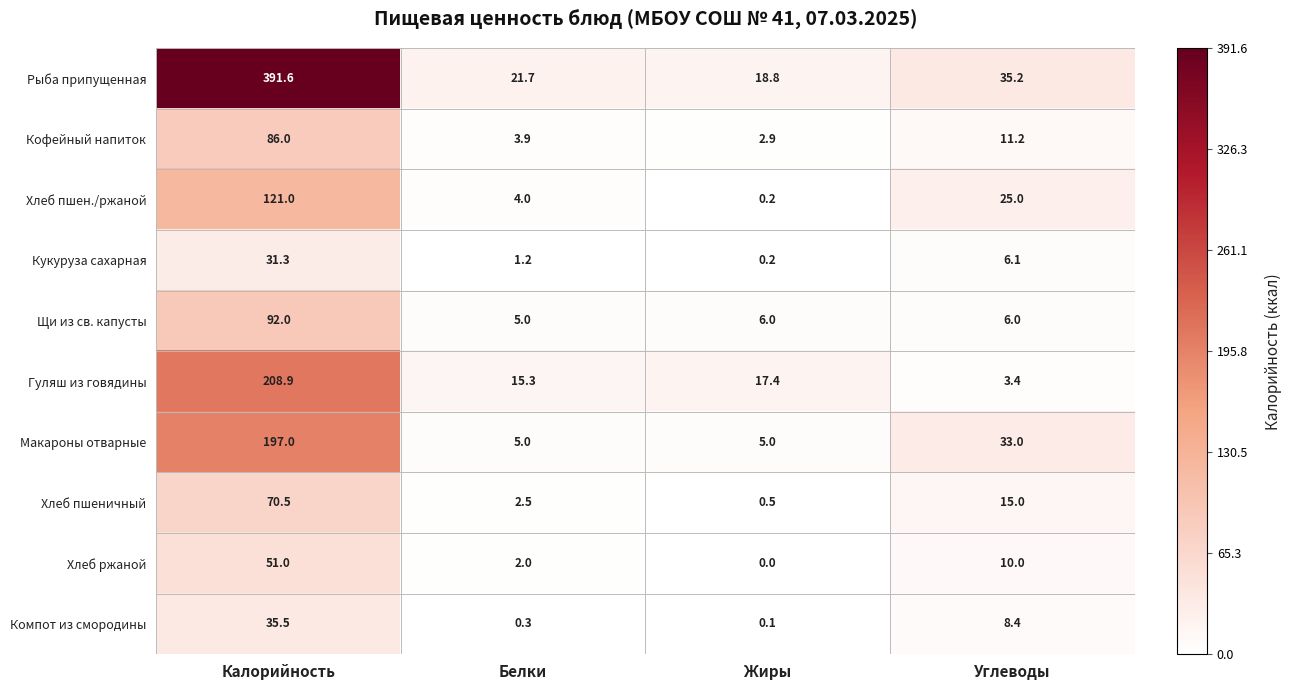

At how many categories does at least one series exceed 198?

1